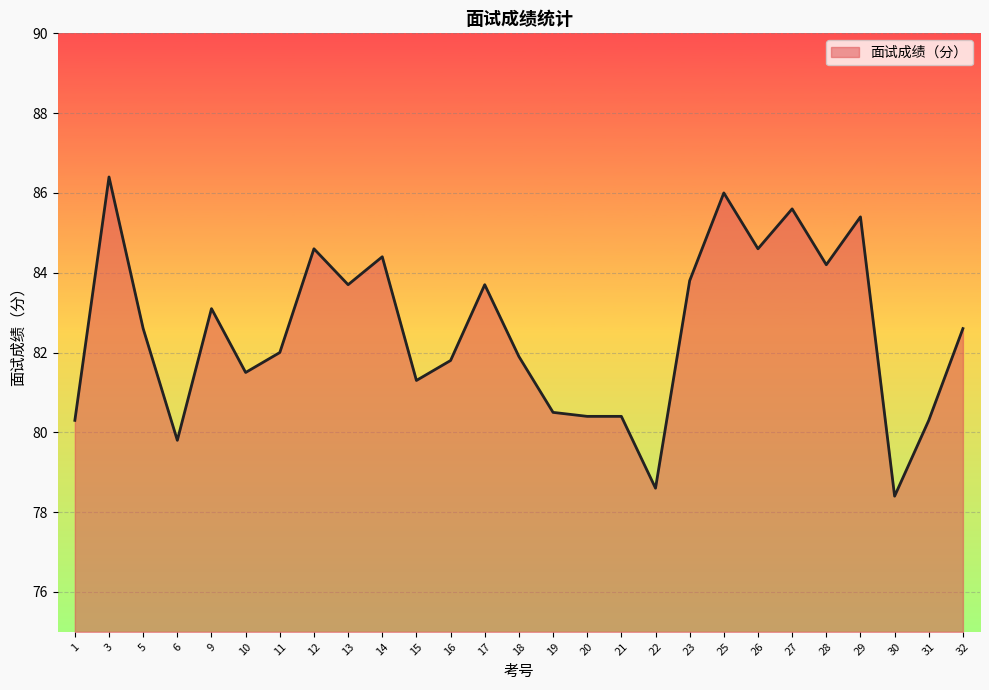

Where does the data first go above 82?

3